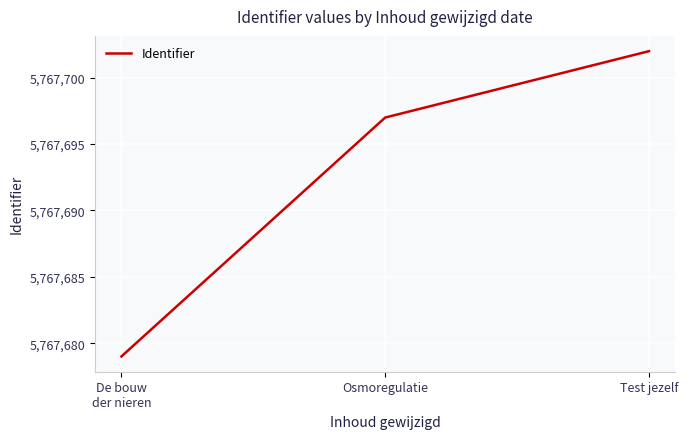

Which has a higher value, Test jezelf or De bouw
der nieren?

Test jezelf